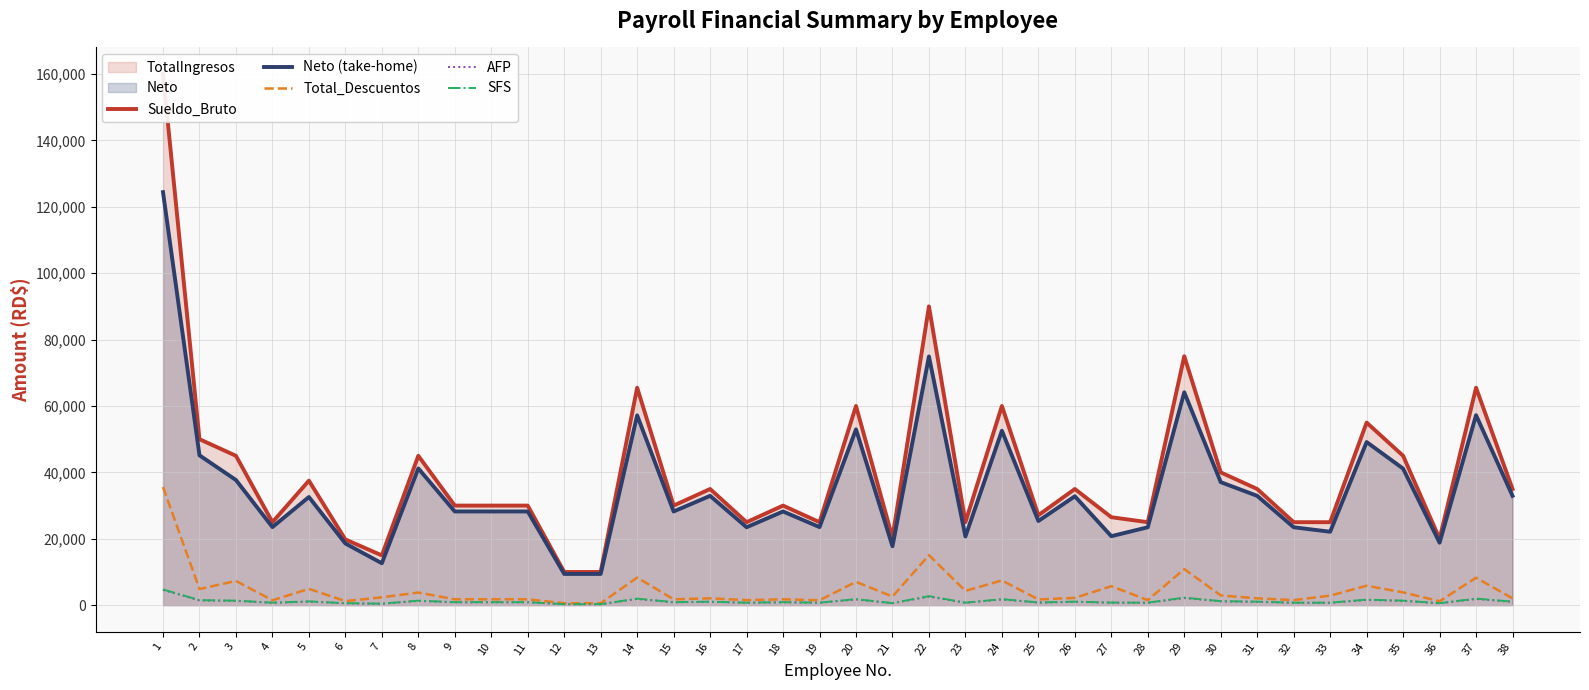

Reading left to right, list all the values displayed in this chart.

Sueldo_Bruto: 160000.0	50000.0	45000.0	25000.0	37500.0	19800.0	15000.0	45000.0	30000.0	30000.0	30000.0	10000.0	10000.0	65500.0	30000.0	35000.0	25000.0	30000.0	25000.0	60000.0	20350.0	90000.0	25000.0	60000.0	27090.0	35000.0	26500.0	25000.0	75000.0	40000.0	35000.0	25000.0	25000.0	55000.0	45000.0	20000.0	65500.0	35000.0
Neto (take-home): 124416.3	45141.0	37699.4	23522.5	32583.5	18579.8	12633.3	41192.2	28227.0	28227.0	28227.0	9409.0	9409.0	57180.9	28227.0	32931.5	23472.5	28227.0	23522.5	52967.3	17747.2	74927.8	20692.2	52541.3	25358.9	32801.5	20783.0	23472.5	64128.1	37063.3	32931.5	23472.5	22122.4	49139.8	41142.2	18818.0	57230.9	32931.5
Total_Descuentos: 35583.7	4859.0	7300.6	1477.5	4916.5	1220.2	2366.7	3807.8	1773.0	1773.0	1773.0	591.0	591.0	8319.0	1773.0	2068.5	1527.5	1773.0	1477.5	7032.6	2602.8	15072.2	4307.8	7458.6	1731.1	2198.5	5717.0	1527.5	10871.9	2936.7	2068.5	1527.5	2877.6	5860.2	3857.8	1182.0	8269.0	2068.5
AFP: 4592.0	1435.0	1291.5	717.5	1076.2	568.3	430.5	1291.5	861.0	861.0	861.0	287.0	287.0	1865.5	861.0	1004.5	717.5	861.0	717.5	1722.0	584.0	2583.0	717.5	1722.0	777.5	1004.5	746.2	717.5	2152.5	1148.0	1004.5	717.5	717.5	1578.5	1291.5	574.0	1865.5	1004.5
SFS: 4742.4	1520.0	1368.0	760.0	1140.0	601.9	456.0	1368.0	912.0	912.0	912.0	304.0	304.0	1976.0	912.0	1064.0	760.0	912.0	760.0	1824.0	618.6	2736.0	760.0	1824.0	823.5	1064.0	790.4	760.0	2280.0	1216.0	1064.0	760.0	760.0	1672.0	1368.0	608.0	1976.0	1064.0